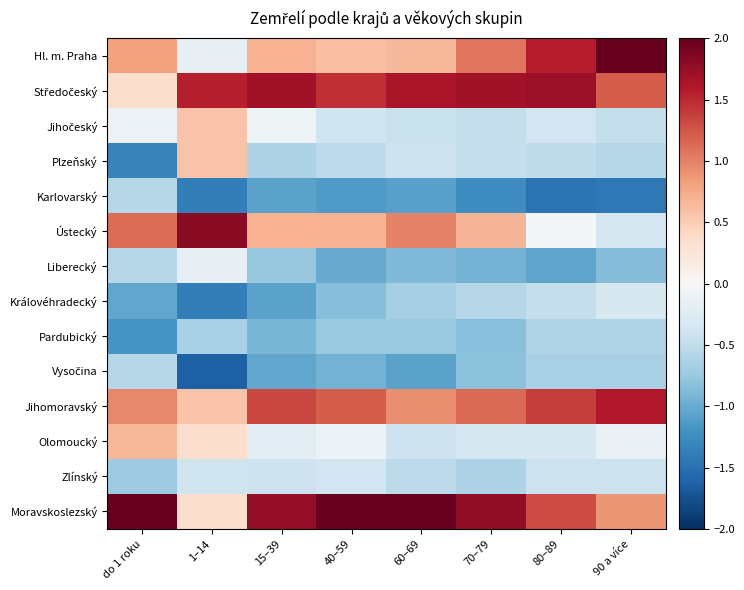

At which category is the sum across all series the highest?

90 a více